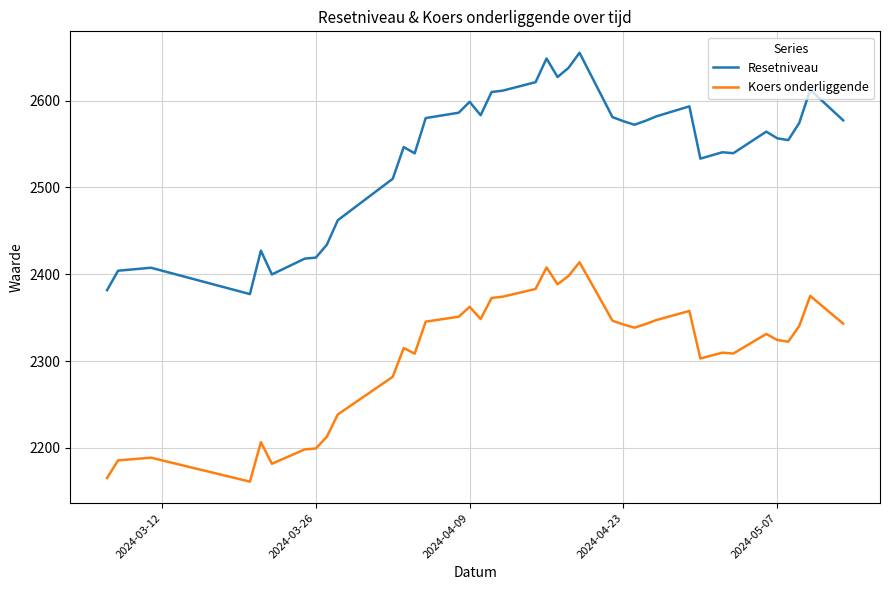

Which series has the largest range (max minus min)?

Resetniveau